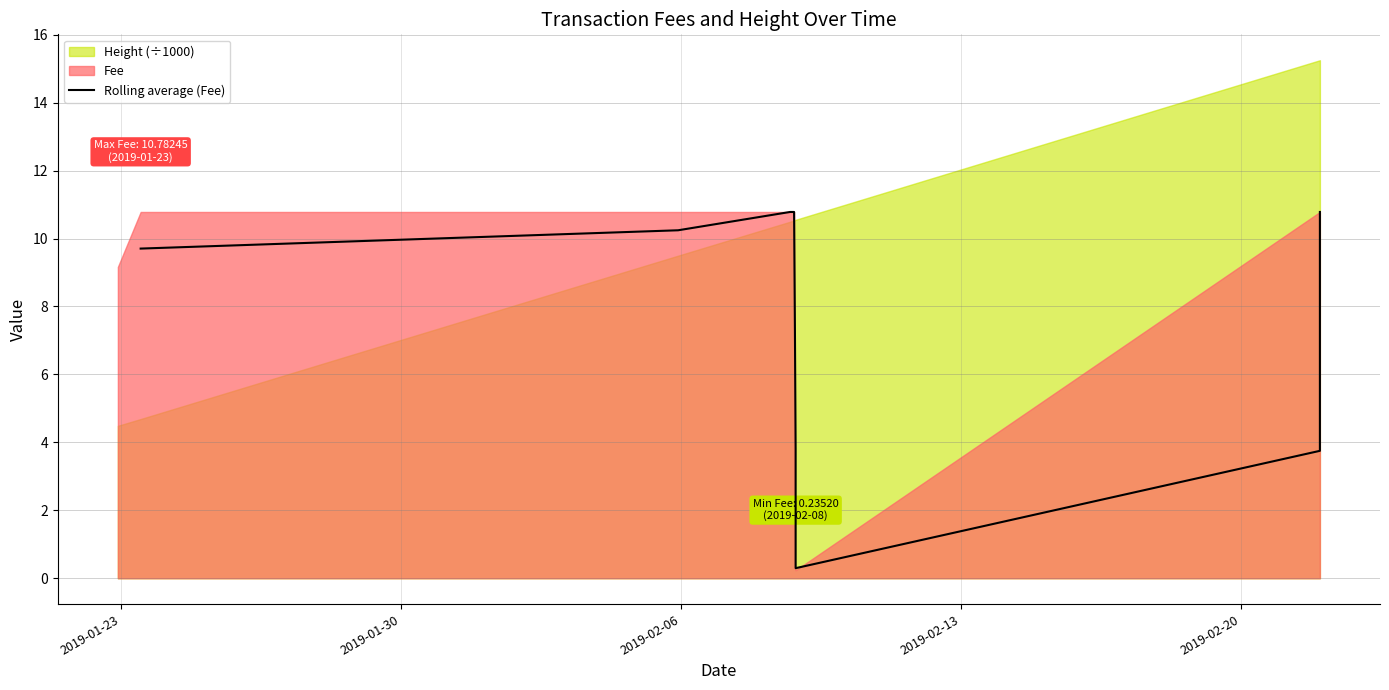

What is the sum of all values?

236.5